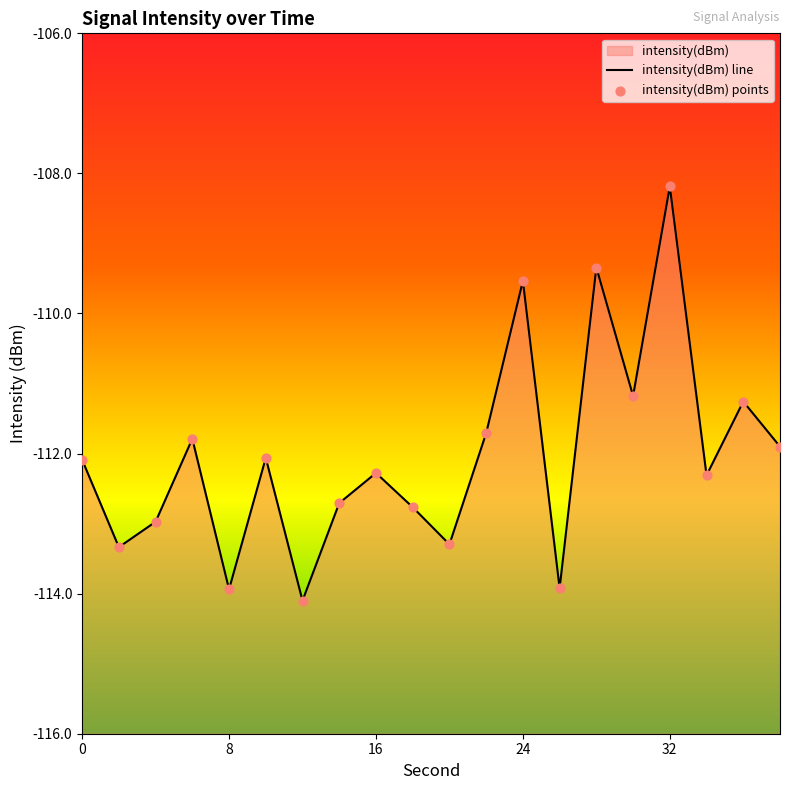

At how many categories does at least one series exceed -113?

15